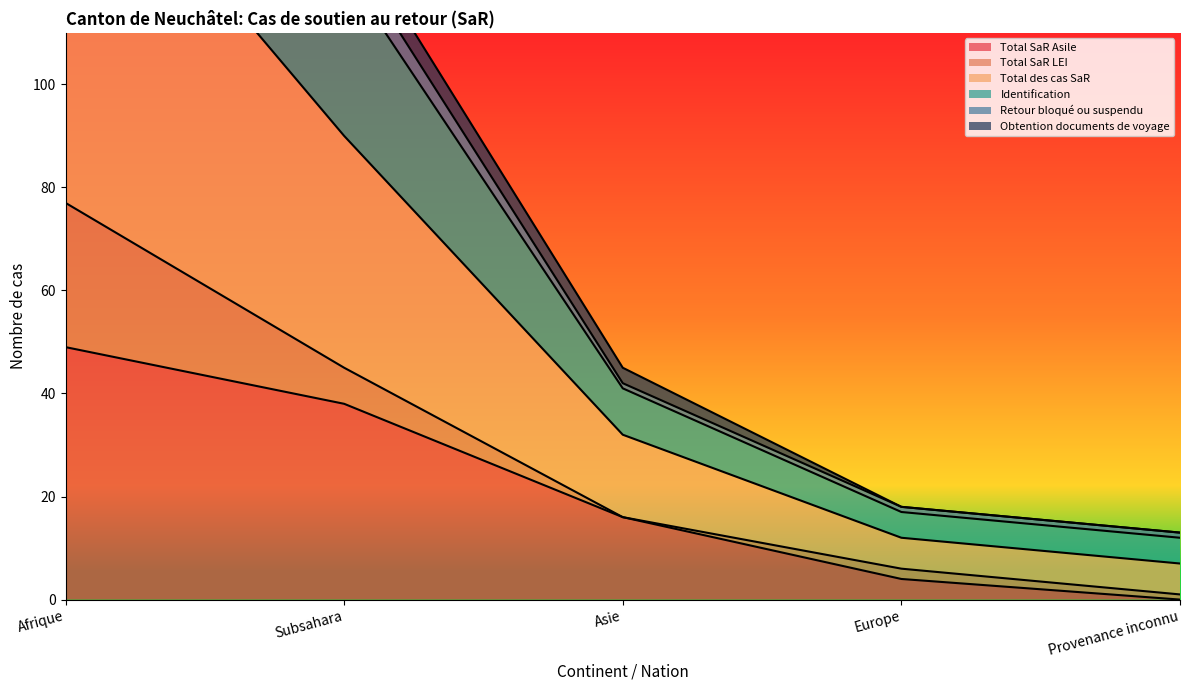

True or false: Total SaR Asile has more than 2 points higher than both neighbors.

False